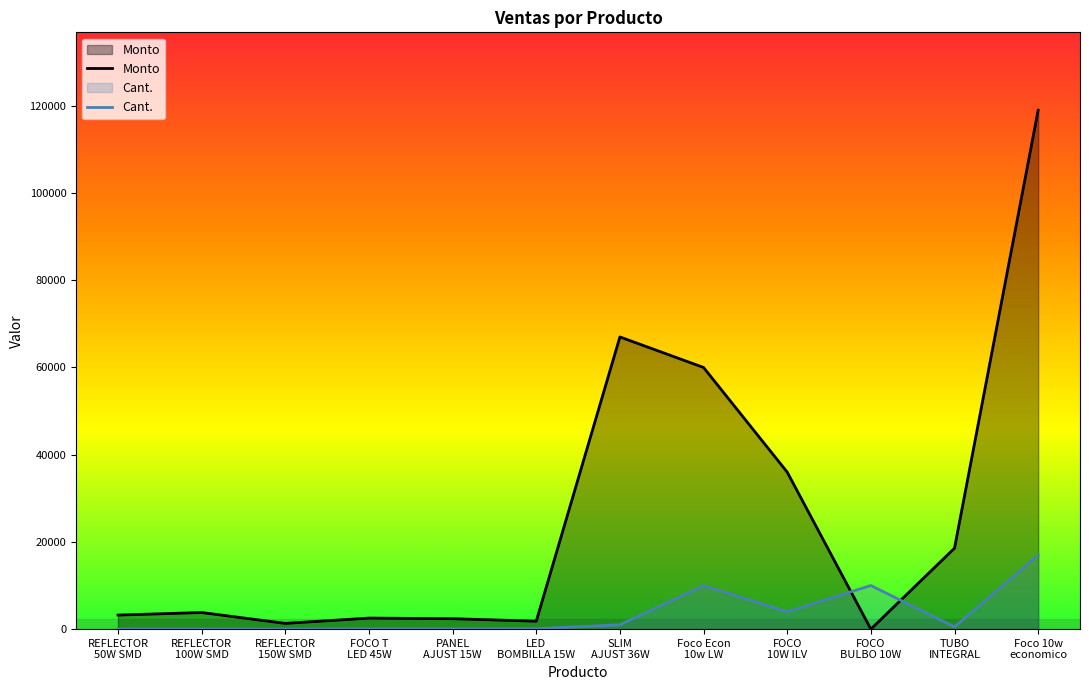

Rank the categories by Monto value from lowest to highest.

FOCO
BULBO 10W, REFLECTOR
150W SMD, LED
BOMBILLA 15W, PANEL
AJUST 15W, FOCO T
LED 45W, REFLECTOR
50W SMD, REFLECTOR
100W SMD, TUBO
INTEGRAL, FOCO
10W ILV, Foco Econ
10w LW, SLIM
AJUST 36W, Foco 10w
economico